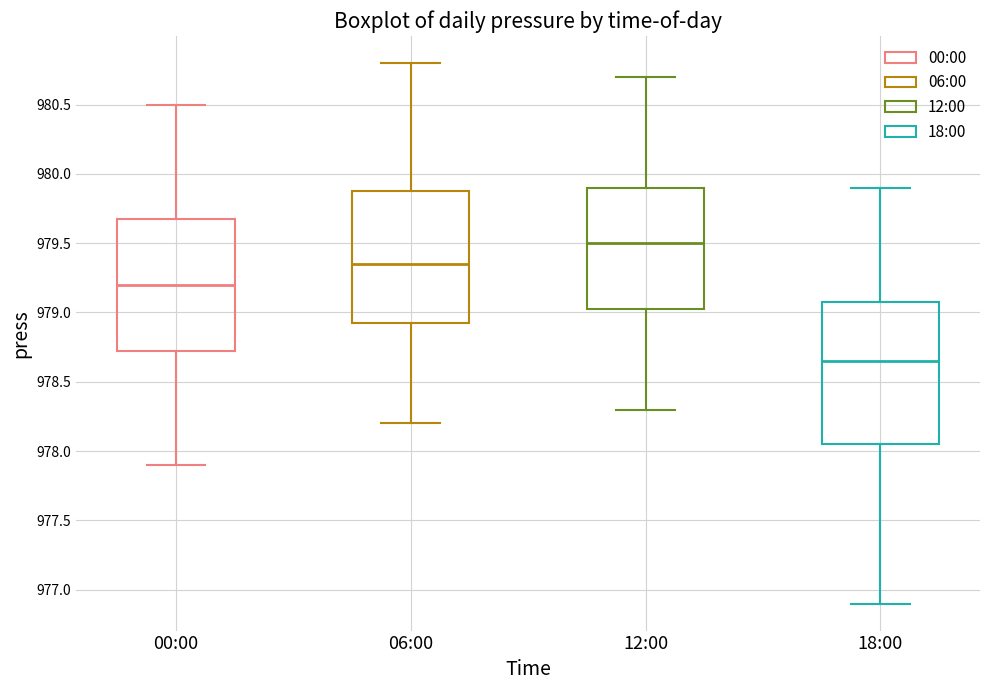

Reading left to right, read every box against the y-axis: the position of its median line, the range the box covers, and the ends of its whiskers. The values are not printed on the chart, so give them approximately, as read against the axis.

00:00: median 979.20, box 978.75 to 979.70, whiskers 977.90 to 980.50
06:00: median 979.35, box 978.95 to 979.90, whiskers 978.20 to 980.80
12:00: median 979.50, box 979.05 to 979.90, whiskers 978.30 to 980.70
18:00: median 978.65, box 978.05 to 979.10, whiskers 976.90 to 979.90